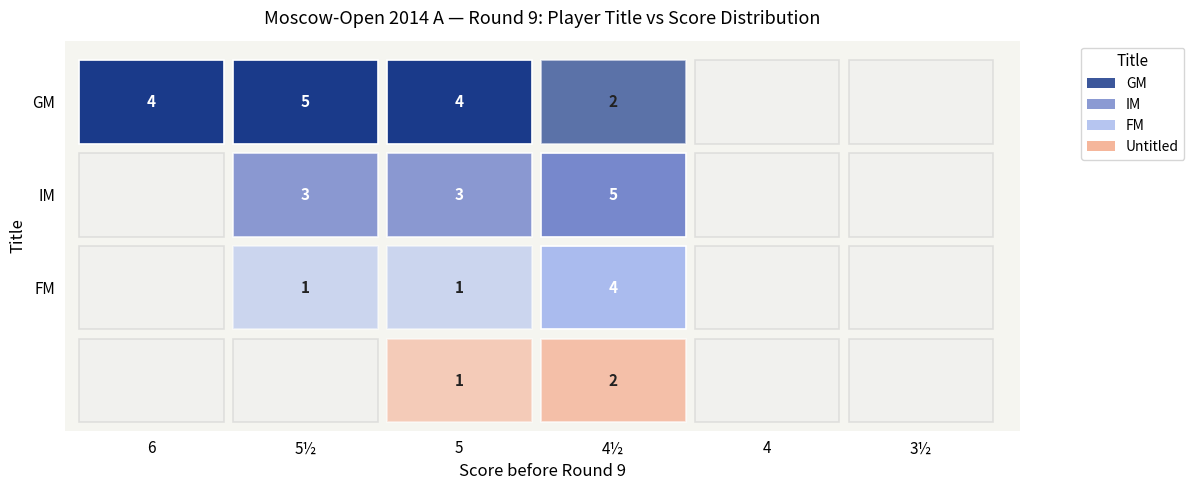

At how many categories does at least one series exceed 2?

4